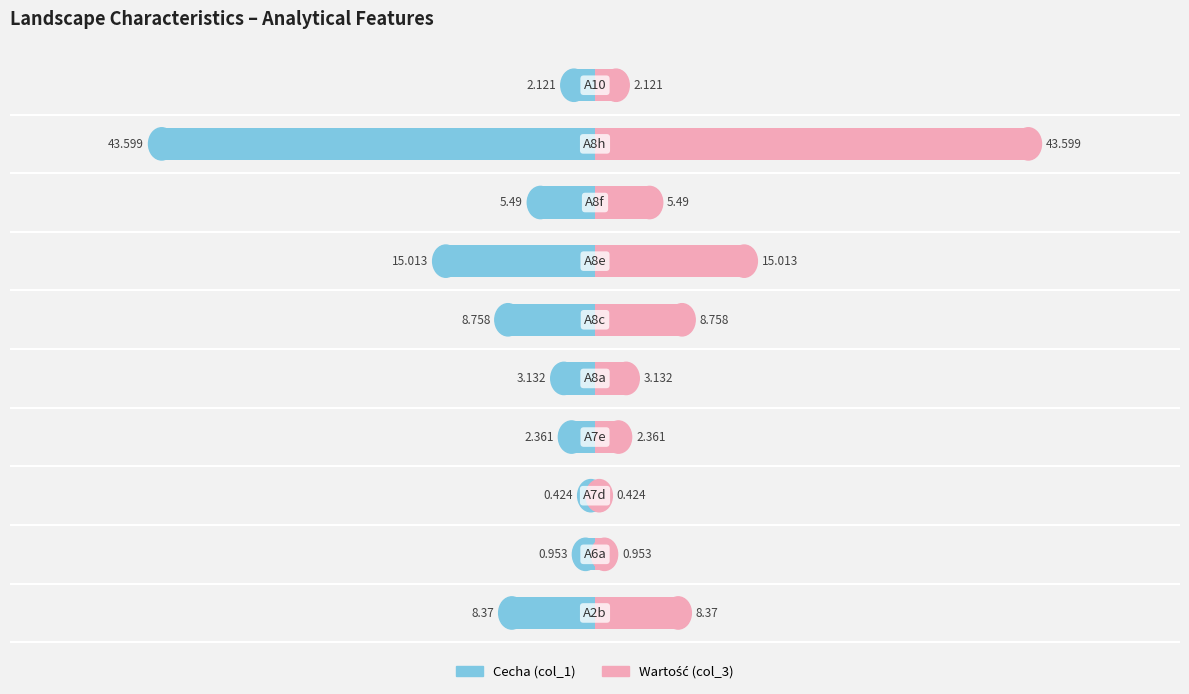

How many data points does each series have?

10